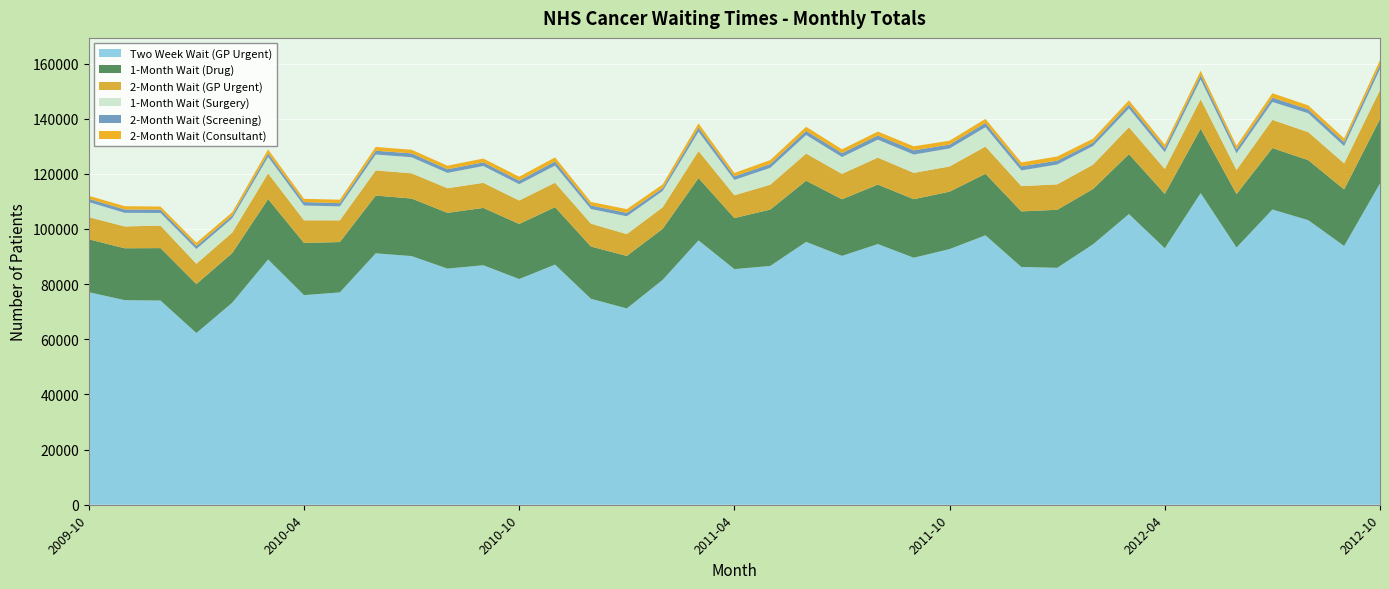

Reading left to right, extract all data points from this chart.

Two Week Wait (GP Urgent): 77076	74197	74042	62258	73275	88942	76011	77000	91165	90171	85633	86849	81851	87082	74685	71179	81546	95866	85439	86597	95323	90240	94528	89565	92711	97704	86227	85910	94440	105410	93011	113019	93276	107057	103187	93836	116502
1-Month Wait (Drug): 19182	18809	19017	17762	17987	21876	18939	18250	20942	20870	20212	20782	19959	20825	18954	19046	18505	22576	18514	20438	22175	20529	21581	21235	20817	22310	20150	21042	20049	21729	19723	23350	19373	22275	21764	20501	23351
2-Month Wait (GP Urgent): 8025	7913	8147	7365	7431	9354	8193	7870	9121	9148	8934	9094	8529	8874	8292	7905	7812	9826	8281	9015	9831	9223	9769	9537	9150	9871	9168	9218	8839	9758	9031	10661	8765	10239	10170	9452	10534
1-Month Wait (Surgery): 5475	4942	4586	5344	5192	5963	5366	5061	5779	5819	5551	6105	5903	6198	5295	6475	5901	6997	5544	6118	6749	6094	6501	6652	6512	7007	5681	7197	6755	6797	6075	7175	6007	6488	6833	6263	7594
2-Month Wait (Screening): 1201	1203	1219	1099	1006	1266	1249	1181	1362	1410	1339	1312	1298	1478	1311	1236	1045	1523	1300	1378	1476	1424	1515	1525	1408	1551	1506	1400	1279	1490	1428	1623	1438	1555	1426	1423	1641
2-Month Wait (Consultant): 1085	1201	1115	1176	1183	1442	1171	1264	1379	1315	1286	1397	1419	1495	1259	1347	1352	1512	1217	1438	1496	1372	1426	1457	1409	1474	1393	1507	1379	1480	1314	1529	1334	1613	1435	1386	1608